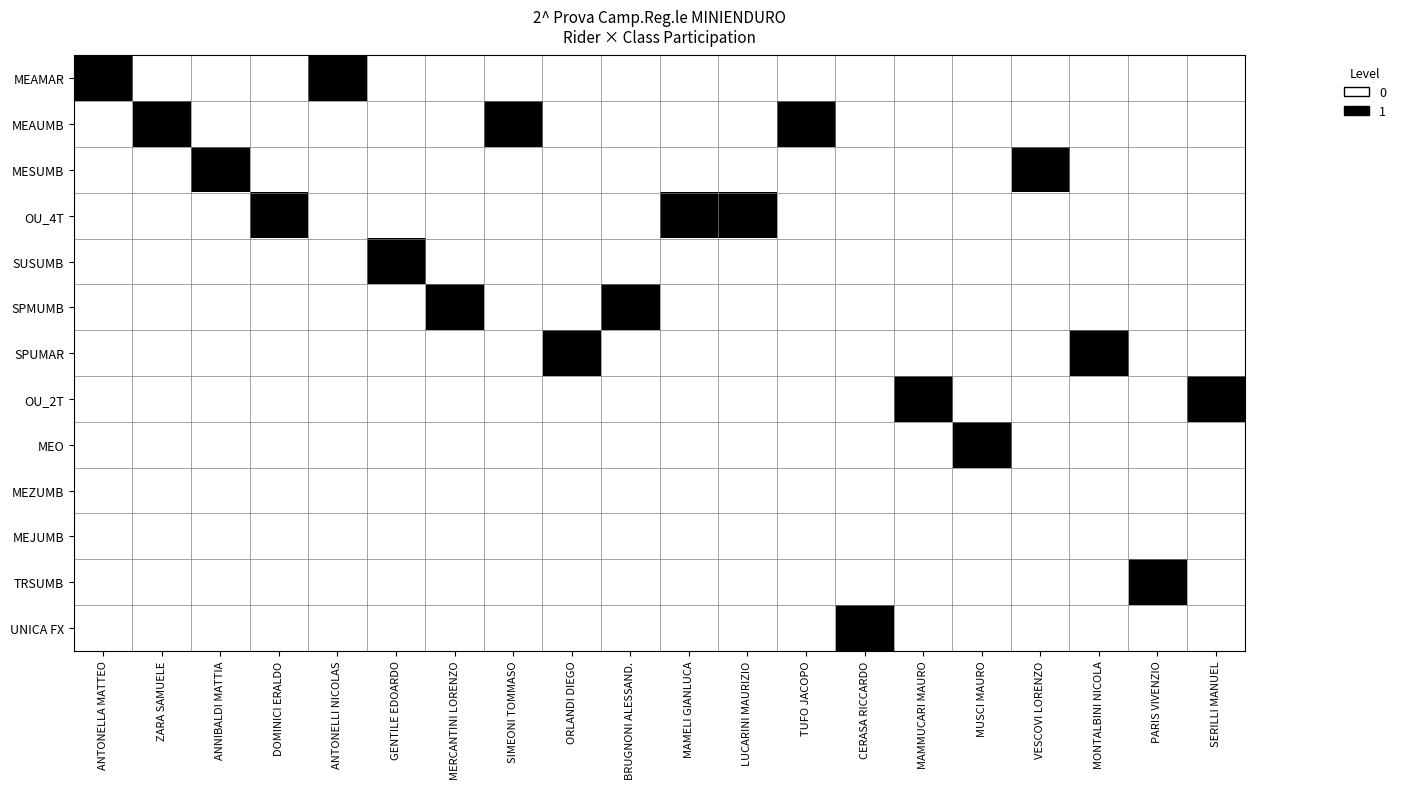

Reading left to right, what are all the values shown in this chart?

MEAMAR: ANTONELLA MATTEO=1	ZARA SAMUELE=0	ANNIBALDI MATTIA=0	DOMINICI ERALDO=0	ANTONELLI NICOLAS=1	GENTILE EDOARDO=0	MERCANTINI LORENZO=0	SIMEONI TOMMASO=0	ORLANDI DIEGO=0	BRUGNONI ALESSAND.=0	MAMELI GIANLUCA=0	LUCARINI MAURIZIO=0	TUFO JACOPO=0	CERASA RICCARDO=0	MAMMUCARI MAURO=0	MUSCI MAURO=0	VESCOVI LORENZO=0	MONTALBINI NICOLA=0	PARIS VIVENZIO=0	SERILLI MANUEL=0
MEAUMB: ANTONELLA MATTEO=0	ZARA SAMUELE=1	ANNIBALDI MATTIA=0	DOMINICI ERALDO=0	ANTONELLI NICOLAS=0	GENTILE EDOARDO=0	MERCANTINI LORENZO=0	SIMEONI TOMMASO=1	ORLANDI DIEGO=0	BRUGNONI ALESSAND.=0	MAMELI GIANLUCA=0	LUCARINI MAURIZIO=0	TUFO JACOPO=1	CERASA RICCARDO=0	MAMMUCARI MAURO=0	MUSCI MAURO=0	VESCOVI LORENZO=0	MONTALBINI NICOLA=0	PARIS VIVENZIO=0	SERILLI MANUEL=0
MESUMB: ANTONELLA MATTEO=0	ZARA SAMUELE=0	ANNIBALDI MATTIA=1	DOMINICI ERALDO=0	ANTONELLI NICOLAS=0	GENTILE EDOARDO=0	MERCANTINI LORENZO=0	SIMEONI TOMMASO=0	ORLANDI DIEGO=0	BRUGNONI ALESSAND.=0	MAMELI GIANLUCA=0	LUCARINI MAURIZIO=0	TUFO JACOPO=0	CERASA RICCARDO=0	MAMMUCARI MAURO=0	MUSCI MAURO=0	VESCOVI LORENZO=1	MONTALBINI NICOLA=0	PARIS VIVENZIO=0	SERILLI MANUEL=0
OU_4T: ANTONELLA MATTEO=0	ZARA SAMUELE=0	ANNIBALDI MATTIA=0	DOMINICI ERALDO=1	ANTONELLI NICOLAS=0	GENTILE EDOARDO=0	MERCANTINI LORENZO=0	SIMEONI TOMMASO=0	ORLANDI DIEGO=0	BRUGNONI ALESSAND.=0	MAMELI GIANLUCA=1	LUCARINI MAURIZIO=1	TUFO JACOPO=0	CERASA RICCARDO=0	MAMMUCARI MAURO=0	MUSCI MAURO=0	VESCOVI LORENZO=0	MONTALBINI NICOLA=0	PARIS VIVENZIO=0	SERILLI MANUEL=0
SUSUMB: ANTONELLA MATTEO=0	ZARA SAMUELE=0	ANNIBALDI MATTIA=0	DOMINICI ERALDO=0	ANTONELLI NICOLAS=0	GENTILE EDOARDO=1	MERCANTINI LORENZO=0	SIMEONI TOMMASO=0	ORLANDI DIEGO=0	BRUGNONI ALESSAND.=0	MAMELI GIANLUCA=0	LUCARINI MAURIZIO=0	TUFO JACOPO=0	CERASA RICCARDO=0	MAMMUCARI MAURO=0	MUSCI MAURO=0	VESCOVI LORENZO=0	MONTALBINI NICOLA=0	PARIS VIVENZIO=0	SERILLI MANUEL=0
SPMUMB: ANTONELLA MATTEO=0	ZARA SAMUELE=0	ANNIBALDI MATTIA=0	DOMINICI ERALDO=0	ANTONELLI NICOLAS=0	GENTILE EDOARDO=0	MERCANTINI LORENZO=1	SIMEONI TOMMASO=0	ORLANDI DIEGO=0	BRUGNONI ALESSAND.=1	MAMELI GIANLUCA=0	LUCARINI MAURIZIO=0	TUFO JACOPO=0	CERASA RICCARDO=0	MAMMUCARI MAURO=0	MUSCI MAURO=0	VESCOVI LORENZO=0	MONTALBINI NICOLA=0	PARIS VIVENZIO=0	SERILLI MANUEL=0
SPUMAR: ANTONELLA MATTEO=0	ZARA SAMUELE=0	ANNIBALDI MATTIA=0	DOMINICI ERALDO=0	ANTONELLI NICOLAS=0	GENTILE EDOARDO=0	MERCANTINI LORENZO=0	SIMEONI TOMMASO=0	ORLANDI DIEGO=1	BRUGNONI ALESSAND.=0	MAMELI GIANLUCA=0	LUCARINI MAURIZIO=0	TUFO JACOPO=0	CERASA RICCARDO=0	MAMMUCARI MAURO=0	MUSCI MAURO=0	VESCOVI LORENZO=0	MONTALBINI NICOLA=1	PARIS VIVENZIO=0	SERILLI MANUEL=0
OU_2T: ANTONELLA MATTEO=0	ZARA SAMUELE=0	ANNIBALDI MATTIA=0	DOMINICI ERALDO=0	ANTONELLI NICOLAS=0	GENTILE EDOARDO=0	MERCANTINI LORENZO=0	SIMEONI TOMMASO=0	ORLANDI DIEGO=0	BRUGNONI ALESSAND.=0	MAMELI GIANLUCA=0	LUCARINI MAURIZIO=0	TUFO JACOPO=0	CERASA RICCARDO=0	MAMMUCARI MAURO=1	MUSCI MAURO=0	VESCOVI LORENZO=0	MONTALBINI NICOLA=0	PARIS VIVENZIO=0	SERILLI MANUEL=1
MEO: ANTONELLA MATTEO=0	ZARA SAMUELE=0	ANNIBALDI MATTIA=0	DOMINICI ERALDO=0	ANTONELLI NICOLAS=0	GENTILE EDOARDO=0	MERCANTINI LORENZO=0	SIMEONI TOMMASO=0	ORLANDI DIEGO=0	BRUGNONI ALESSAND.=0	MAMELI GIANLUCA=0	LUCARINI MAURIZIO=0	TUFO JACOPO=0	CERASA RICCARDO=0	MAMMUCARI MAURO=0	MUSCI MAURO=1	VESCOVI LORENZO=0	MONTALBINI NICOLA=0	PARIS VIVENZIO=0	SERILLI MANUEL=0
MEZUMB: ANTONELLA MATTEO=0	ZARA SAMUELE=0	ANNIBALDI MATTIA=0	DOMINICI ERALDO=0	ANTONELLI NICOLAS=0	GENTILE EDOARDO=0	MERCANTINI LORENZO=0	SIMEONI TOMMASO=0	ORLANDI DIEGO=0	BRUGNONI ALESSAND.=0	MAMELI GIANLUCA=0	LUCARINI MAURIZIO=0	TUFO JACOPO=0	CERASA RICCARDO=0	MAMMUCARI MAURO=0	MUSCI MAURO=0	VESCOVI LORENZO=0	MONTALBINI NICOLA=0	PARIS VIVENZIO=0	SERILLI MANUEL=0
MEJUMB: ANTONELLA MATTEO=0	ZARA SAMUELE=0	ANNIBALDI MATTIA=0	DOMINICI ERALDO=0	ANTONELLI NICOLAS=0	GENTILE EDOARDO=0	MERCANTINI LORENZO=0	SIMEONI TOMMASO=0	ORLANDI DIEGO=0	BRUGNONI ALESSAND.=0	MAMELI GIANLUCA=0	LUCARINI MAURIZIO=0	TUFO JACOPO=0	CERASA RICCARDO=0	MAMMUCARI MAURO=0	MUSCI MAURO=0	VESCOVI LORENZO=0	MONTALBINI NICOLA=0	PARIS VIVENZIO=0	SERILLI MANUEL=0
TRSUMB: ANTONELLA MATTEO=0	ZARA SAMUELE=0	ANNIBALDI MATTIA=0	DOMINICI ERALDO=0	ANTONELLI NICOLAS=0	GENTILE EDOARDO=0	MERCANTINI LORENZO=0	SIMEONI TOMMASO=0	ORLANDI DIEGO=0	BRUGNONI ALESSAND.=0	MAMELI GIANLUCA=0	LUCARINI MAURIZIO=0	TUFO JACOPO=0	CERASA RICCARDO=0	MAMMUCARI MAURO=0	MUSCI MAURO=0	VESCOVI LORENZO=0	MONTALBINI NICOLA=0	PARIS VIVENZIO=1	SERILLI MANUEL=0
UNICA FX: ANTONELLA MATTEO=0	ZARA SAMUELE=0	ANNIBALDI MATTIA=0	DOMINICI ERALDO=0	ANTONELLI NICOLAS=0	GENTILE EDOARDO=0	MERCANTINI LORENZO=0	SIMEONI TOMMASO=0	ORLANDI DIEGO=0	BRUGNONI ALESSAND.=0	MAMELI GIANLUCA=0	LUCARINI MAURIZIO=0	TUFO JACOPO=0	CERASA RICCARDO=1	MAMMUCARI MAURO=0	MUSCI MAURO=0	VESCOVI LORENZO=0	MONTALBINI NICOLA=0	PARIS VIVENZIO=0	SERILLI MANUEL=0